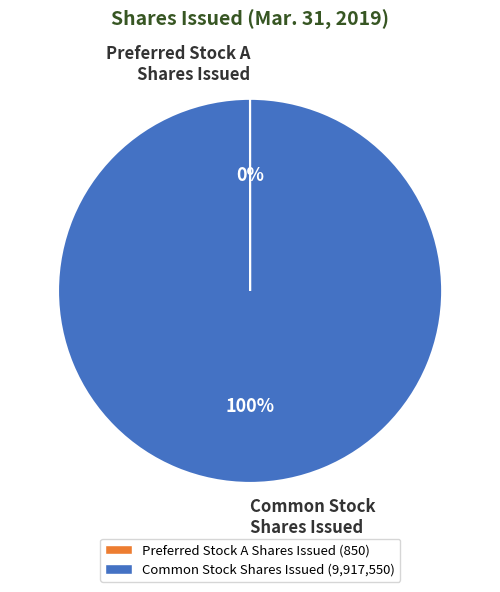

The Common Stock Shares Issued slice represents 100% of the pie. True or false?

True